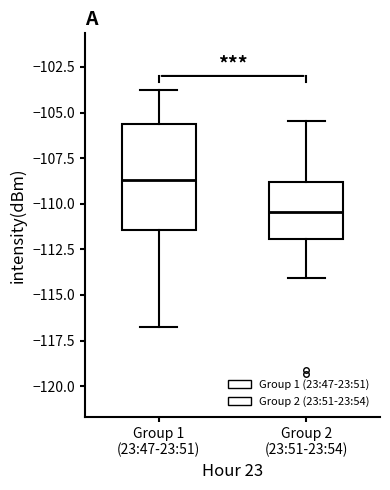

Comparing the boxes themselves (not the whiskers), which one is the tallest?

Group 1 (23:47-23:51)